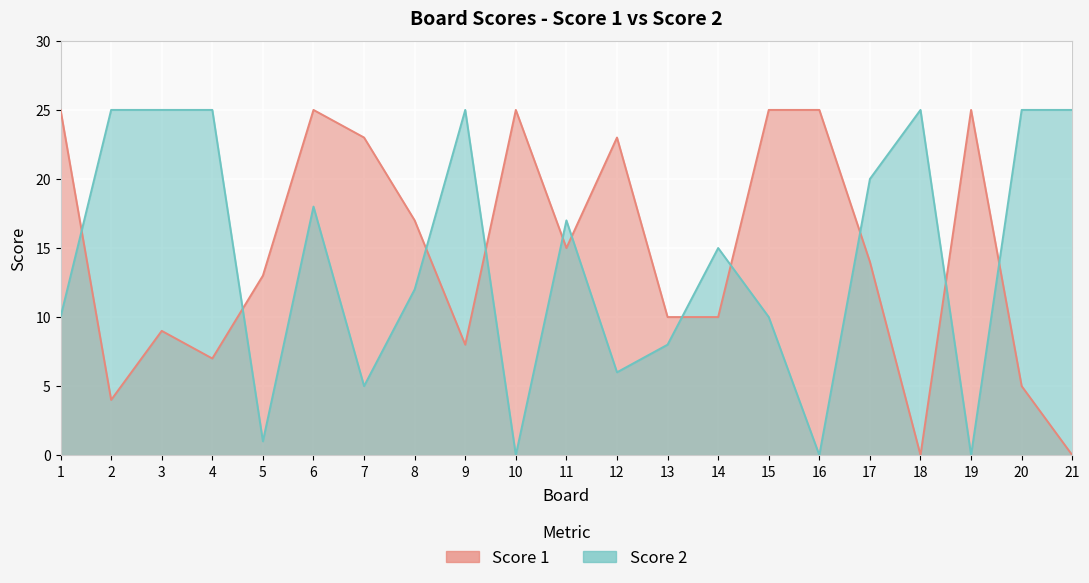

How many interior local valleys does the Score 1 series have?

5